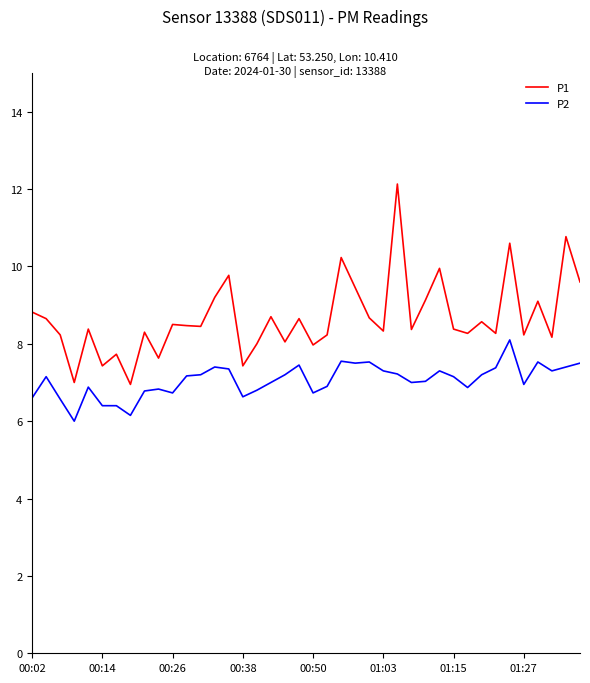

What is the difference between the maximum and minimum values in the P1 series?

5.2